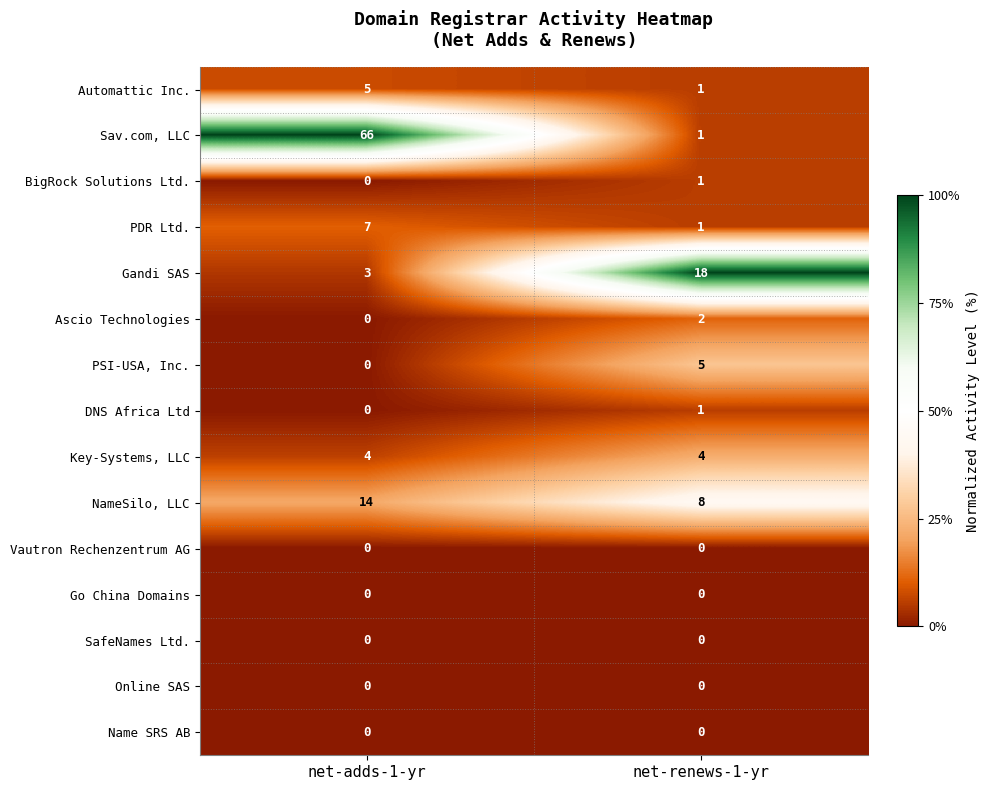

Which series changed the most between net-adds-1-yr and net-renews-1-yr?

Sav.com, LLC